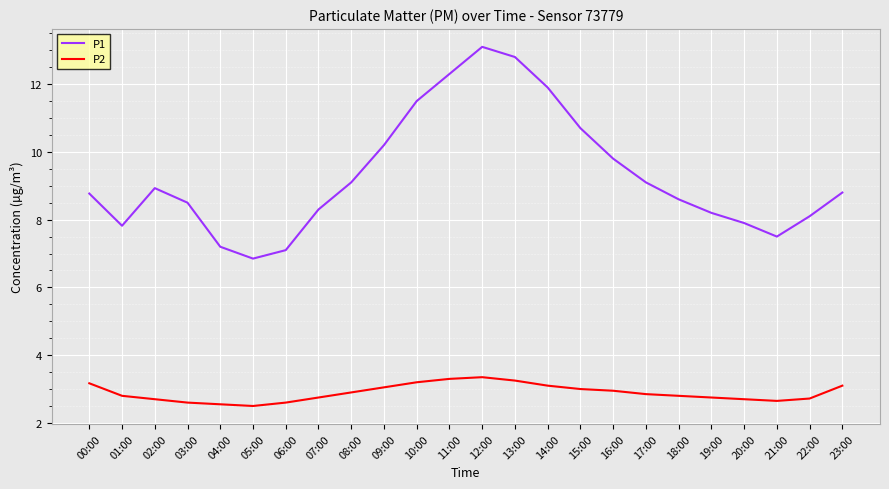

True or false: P1 and P2 cross at least once.

False